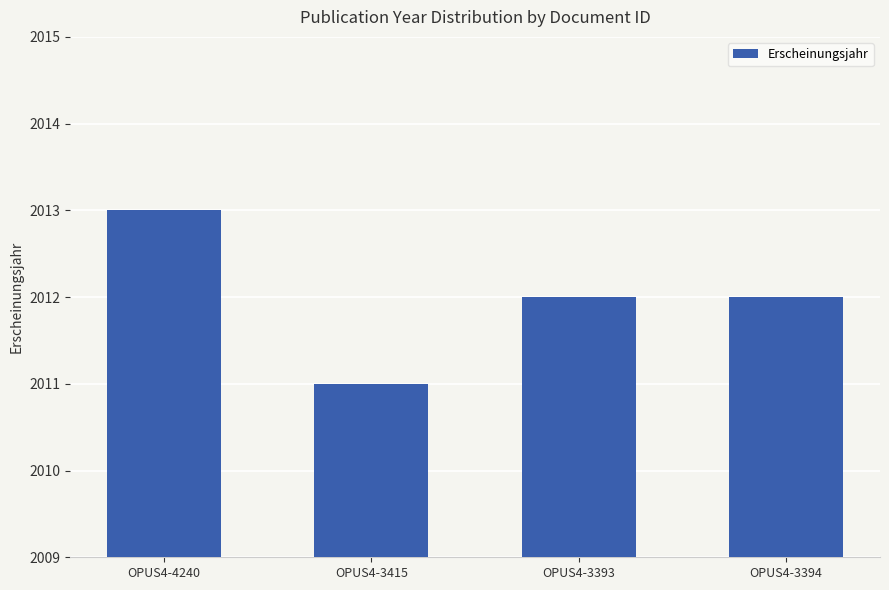

Reading left to right, what are all the values shown in this chart?

OPUS4-4240=2013	OPUS4-3415=2011	OPUS4-3393=2012	OPUS4-3394=2012